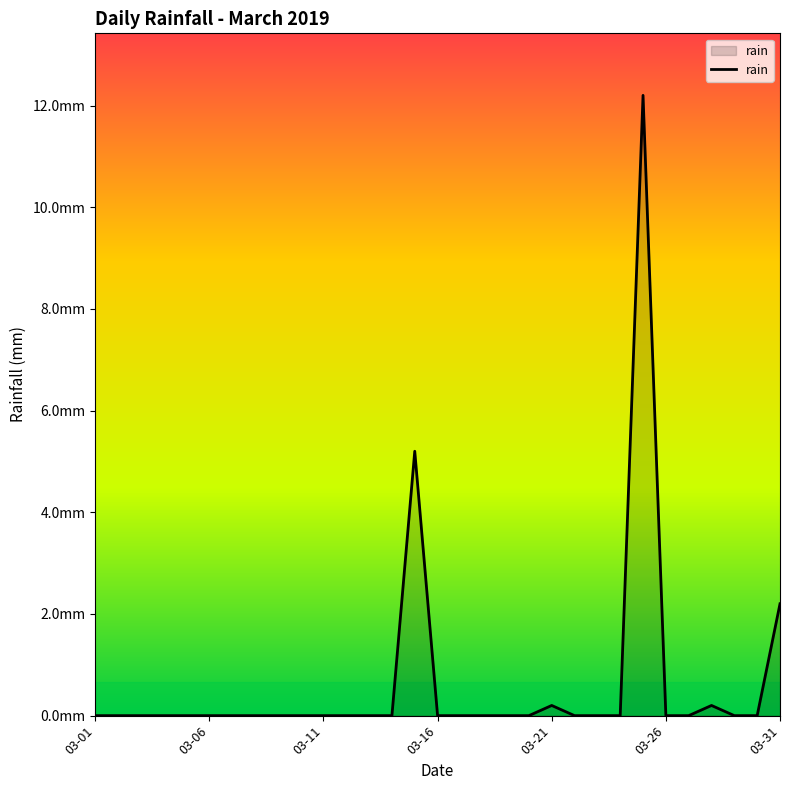

Does the chart have visible grid lines?

No